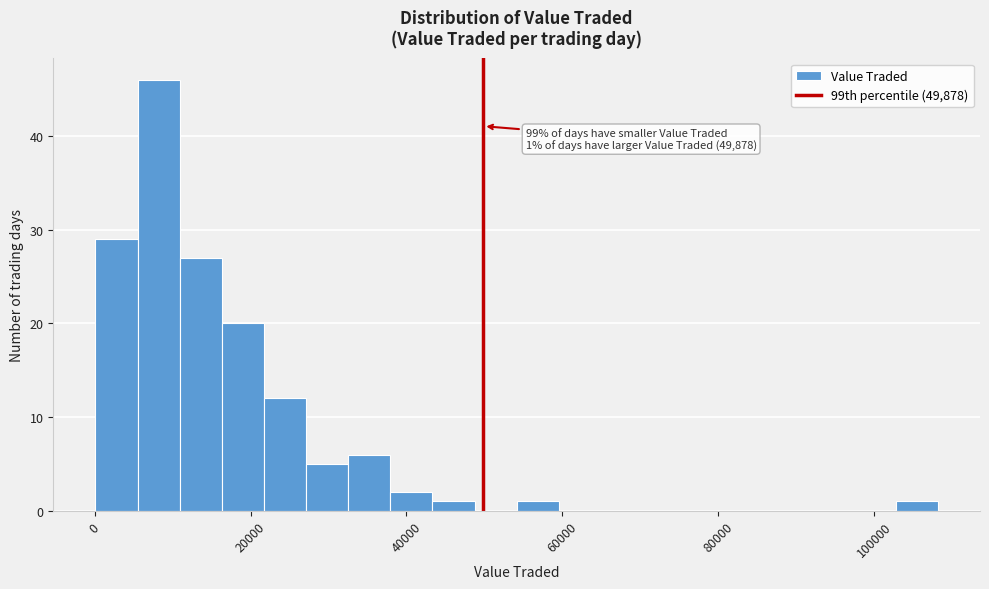

Read against the x-axis, roughly where is the centre of the tallest bar?

8000